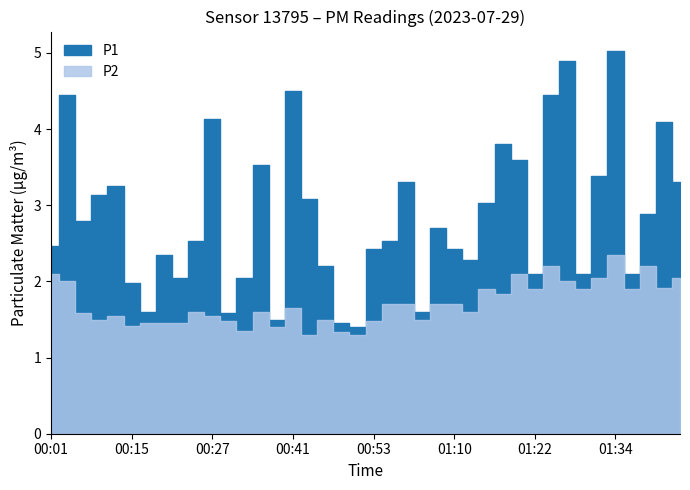

What is the highest value of the P1 series?

5.0